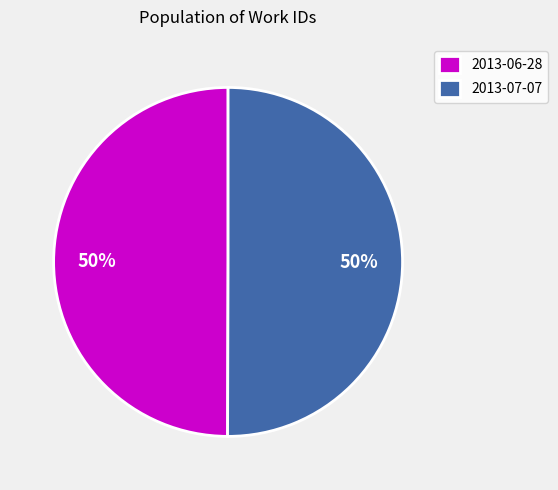

What is the ratio of the value at 2013-06-28 to the value at 2013-07-07?

1.0